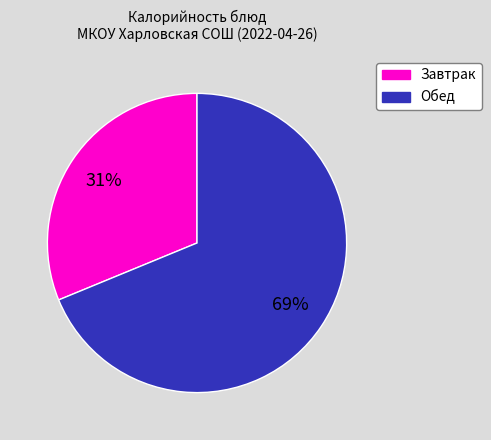

Does any single category account for the majority?

Yes